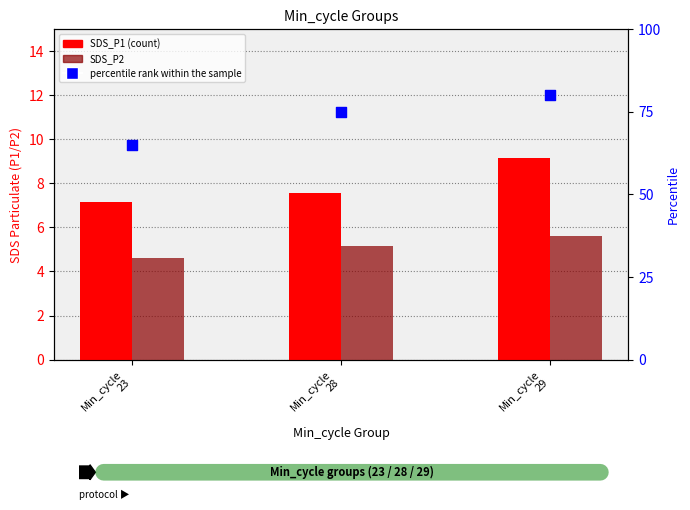

Which series contains the highest Y value?

percentile rank within the sample